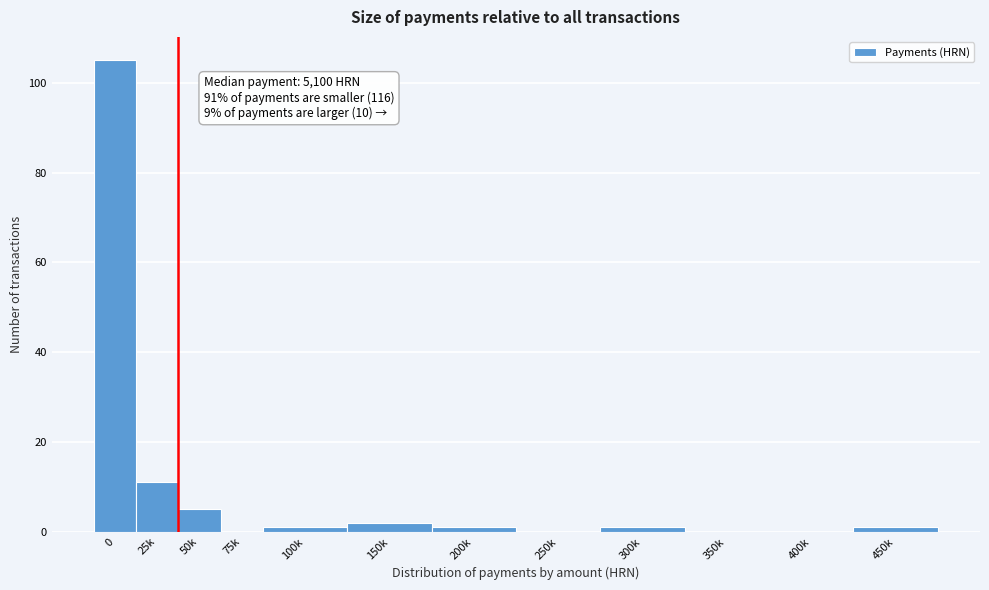

Reading right to left, what are all the values shown in this chart?

450k=1	400k=0	350k=0	300k=1	250k=0	200k=1	150k=2	100k=1	75k=0	50k=5	25k=11	0=105